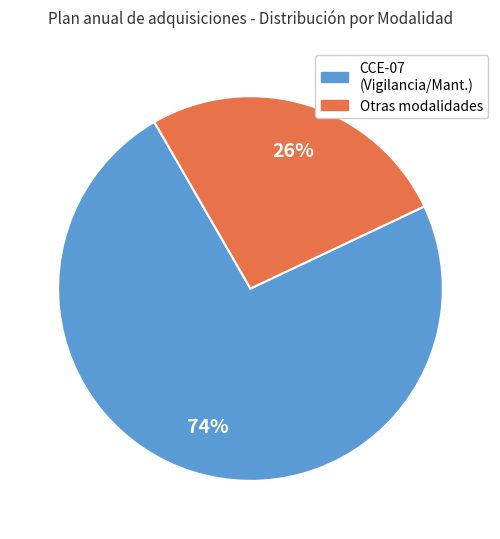

How many segments does this pie chart have?

2